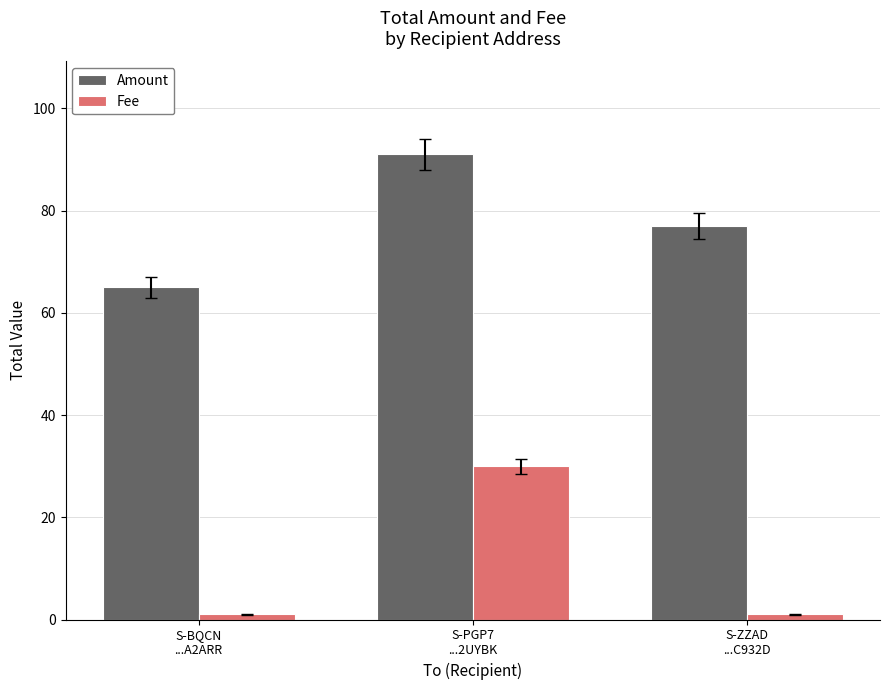

At S-BQCN
...A2ARR, list the series in order from largest to smallest.

Amount, Fee